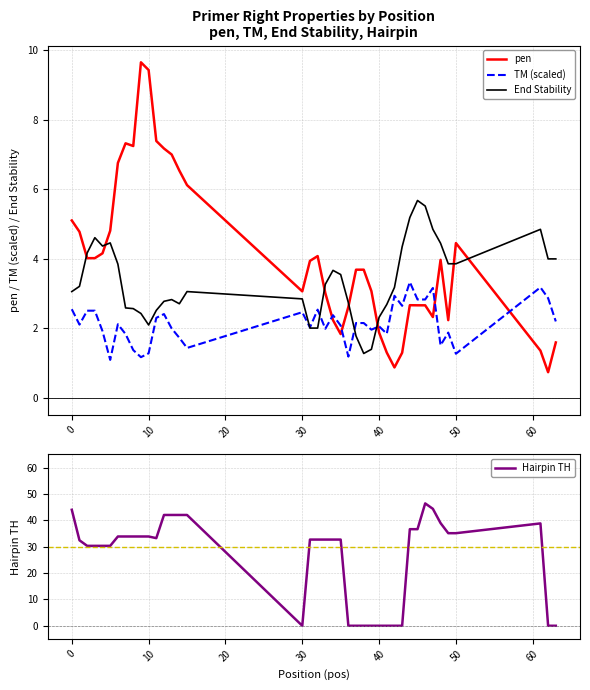

Which series has the largest range (max minus min)?

Hairpin TH